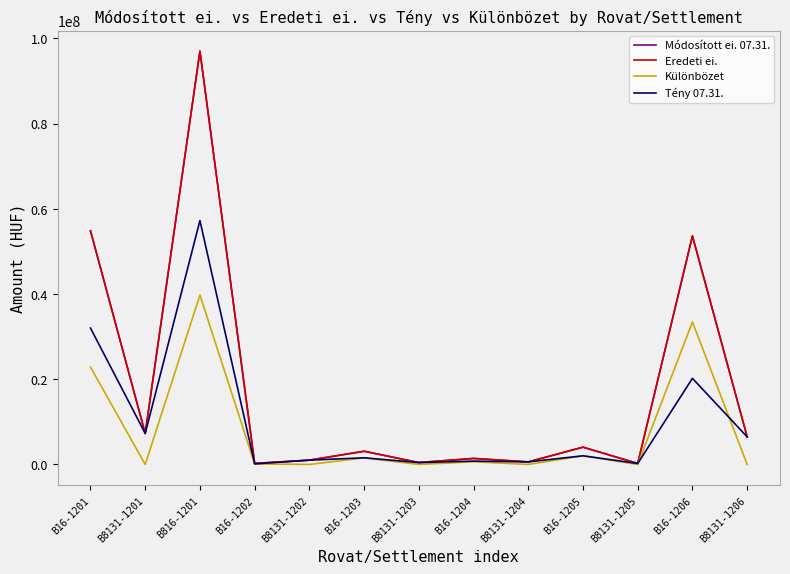

Which category has the highest value in the Eredeti ei. series?

B816-1201